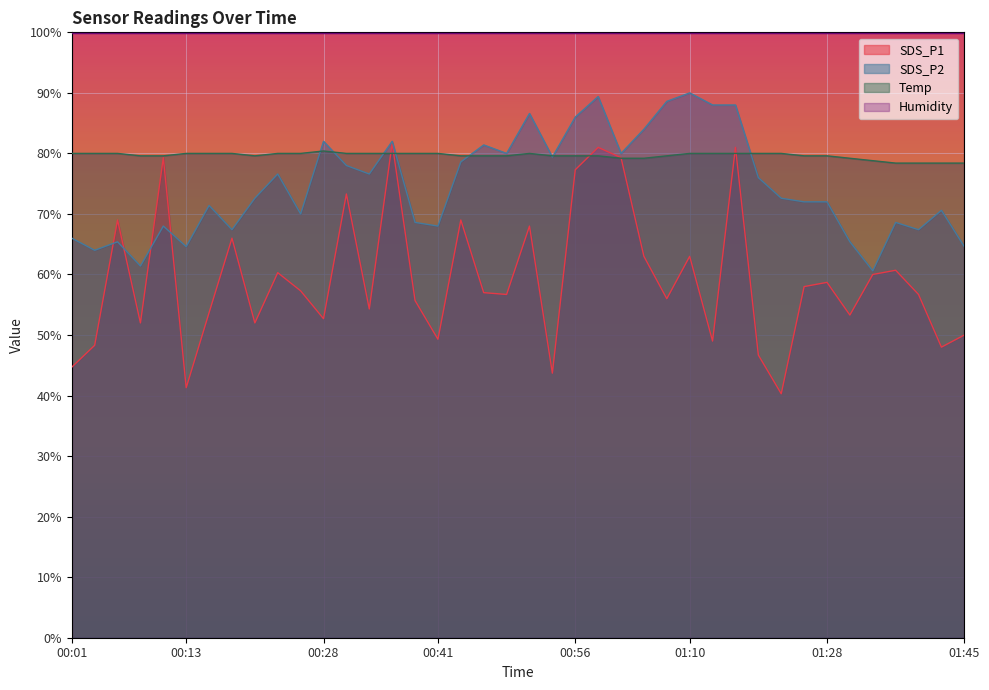

At which category does the chart reach its minimum across all series?

01:21